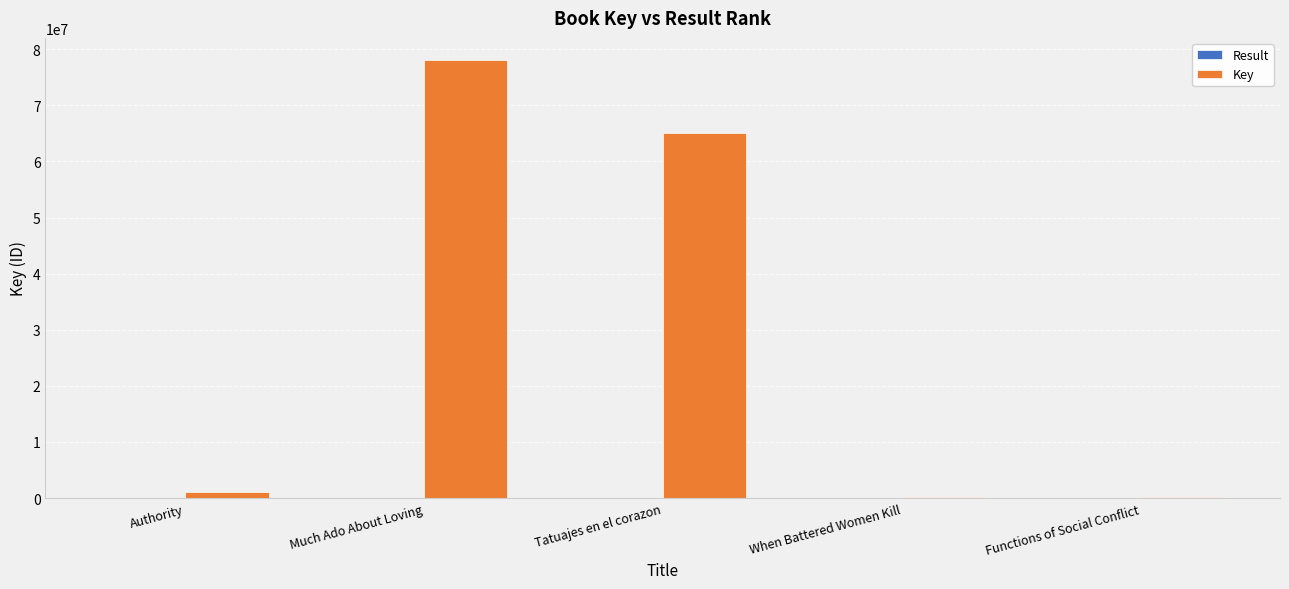

Which series has the largest total across all categories?

Key